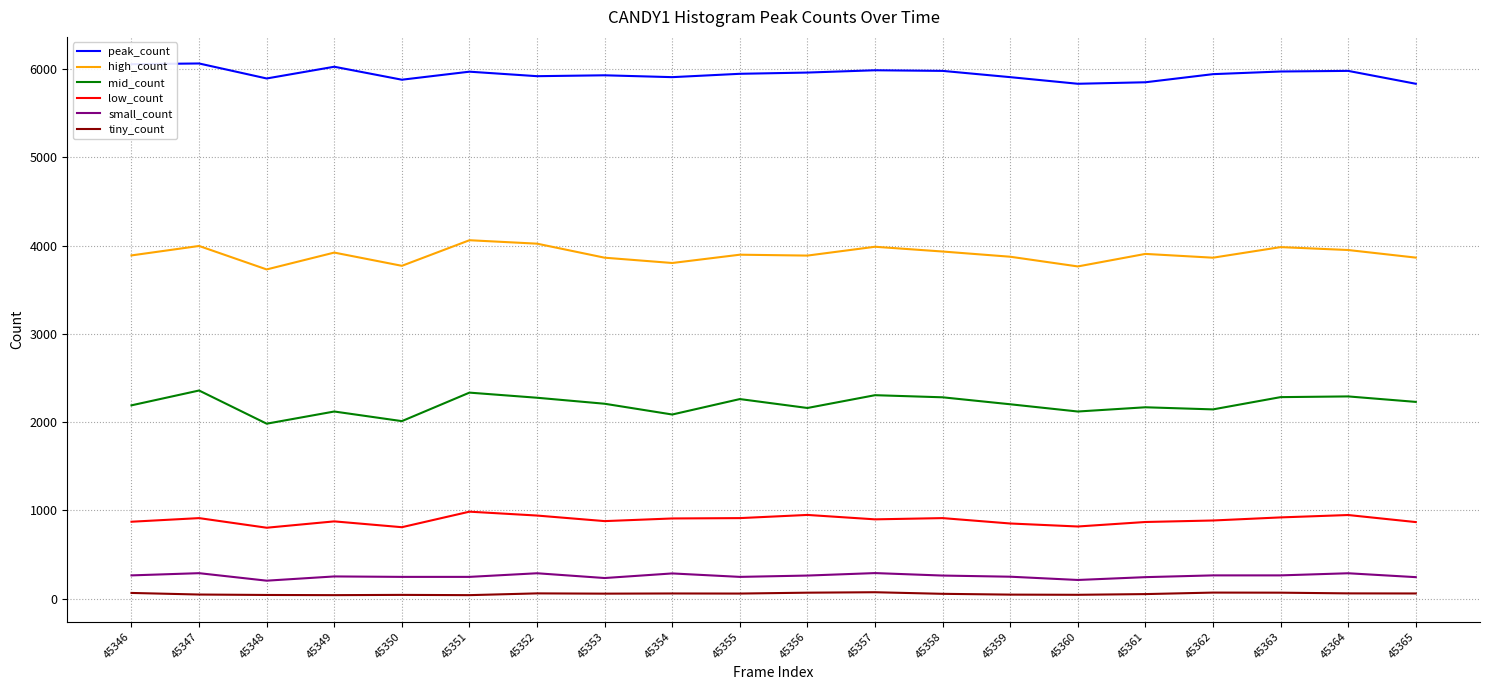

Read the peak_count value at 45365.

5835